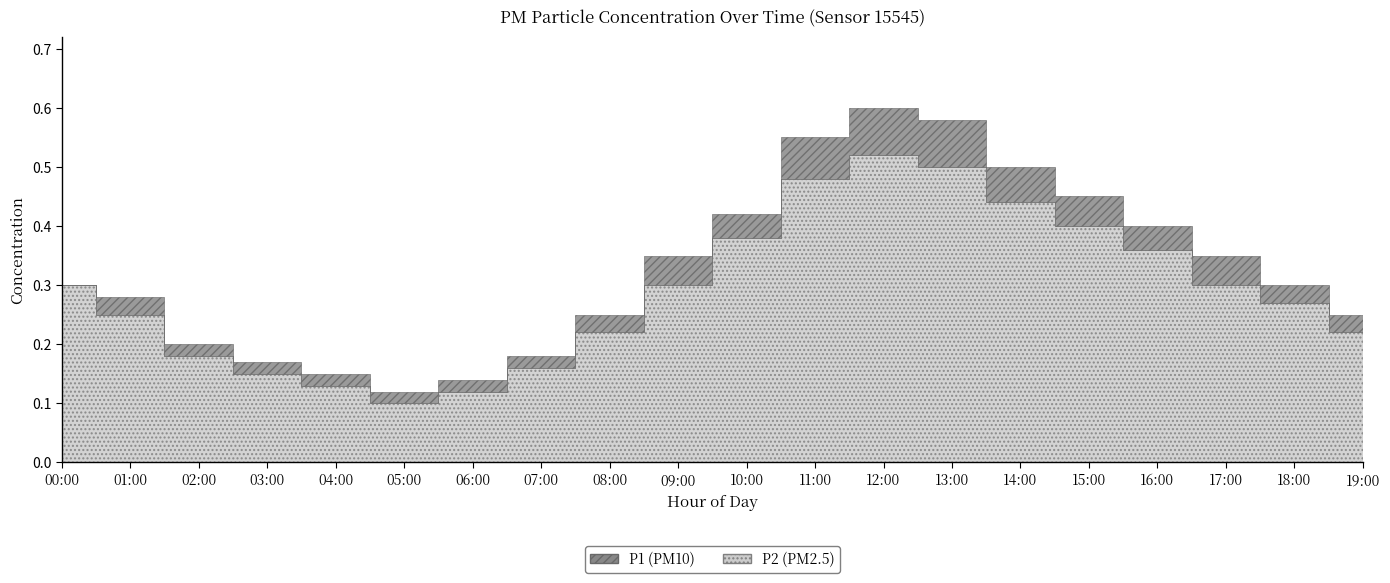

Which series changed the most between 02:00 and 05:00?

P1